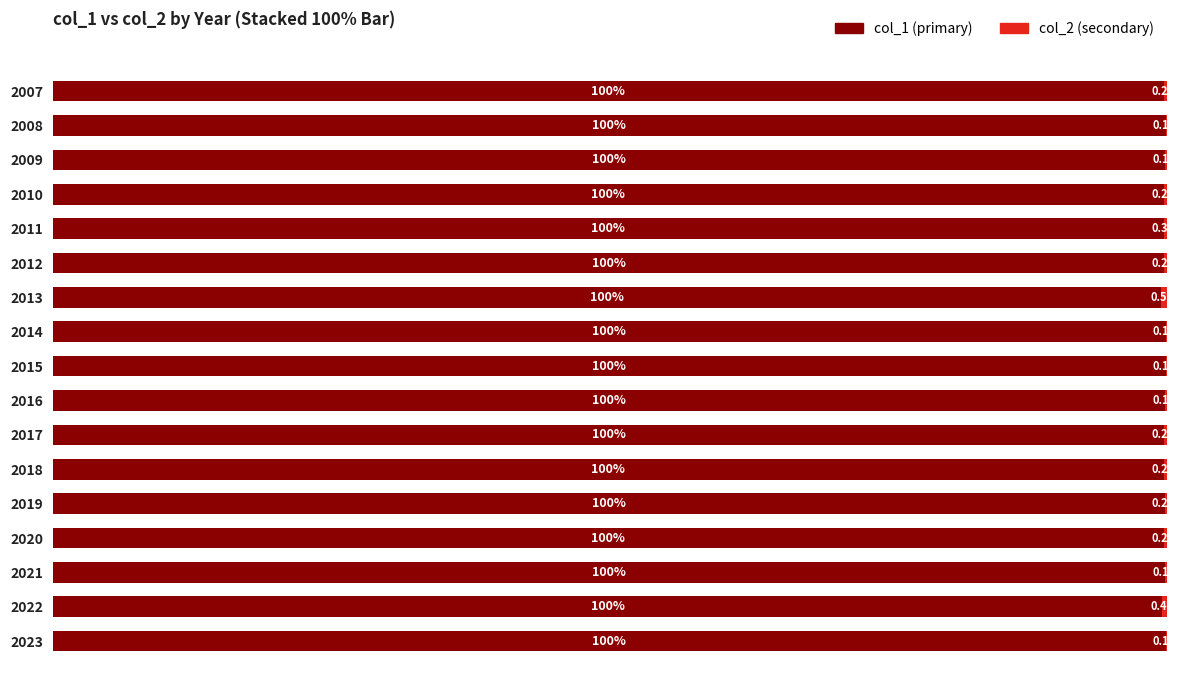

Which series has the largest range (max minus min)?

col_1 (primary)